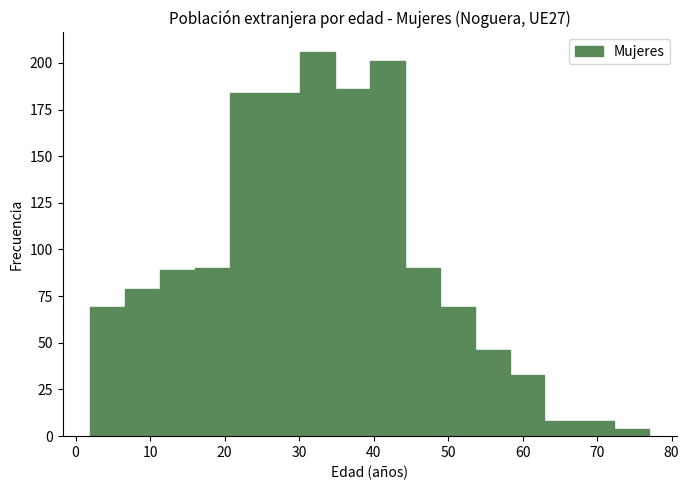

Which range on the x-axis has the tallest bar?

30 to 35